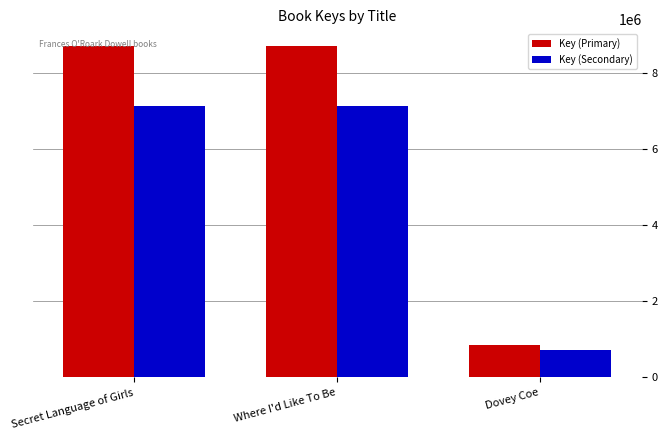

True or false: Key (Primary) has a value of 8720697.7 at Where I'd Like To Be.

True